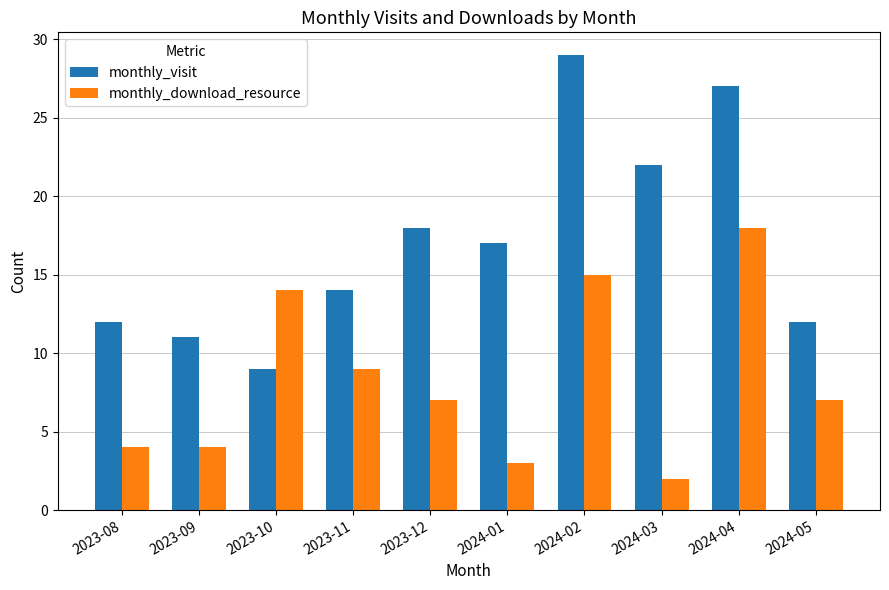

Which series has the widest spread of values?

monthly_visit